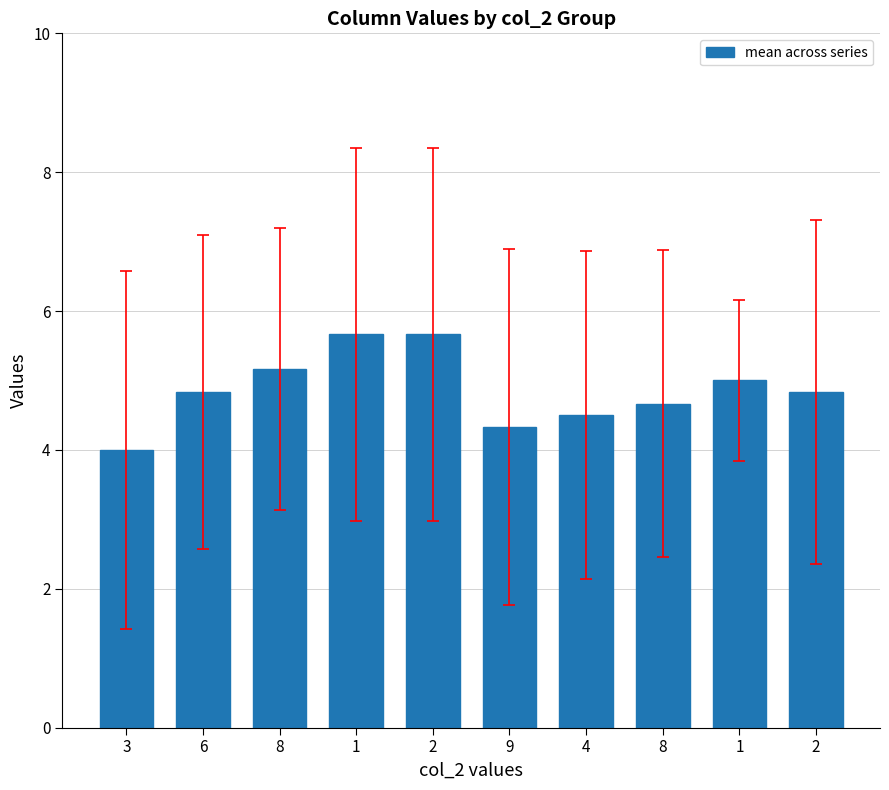

Does the chart contain any negative values?

No